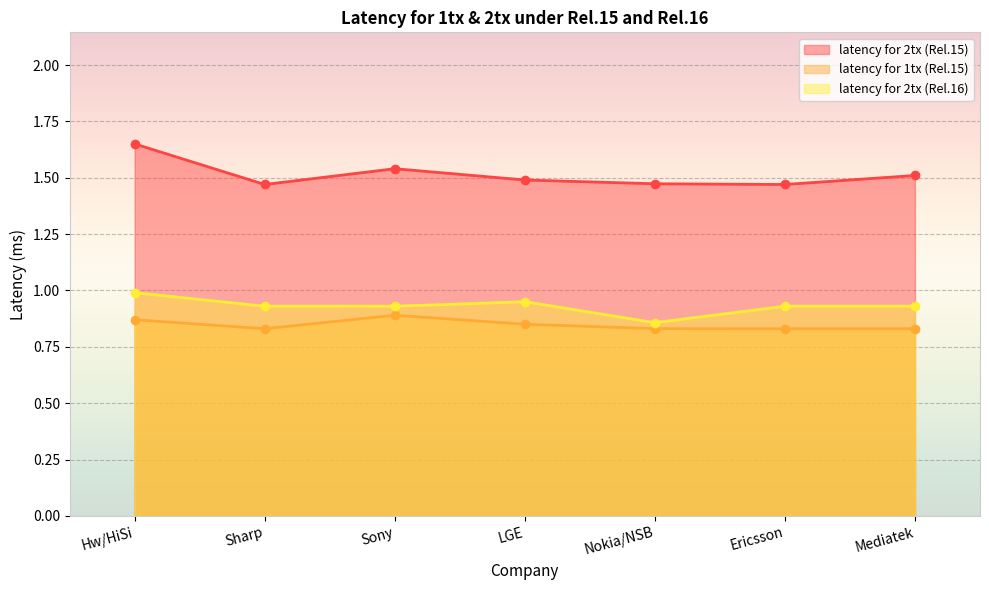

List the series in order of their peak value, highest first.

latency for 2tx (Rel.15), latency for 2tx (Rel.16), latency for 1tx (Rel.15)